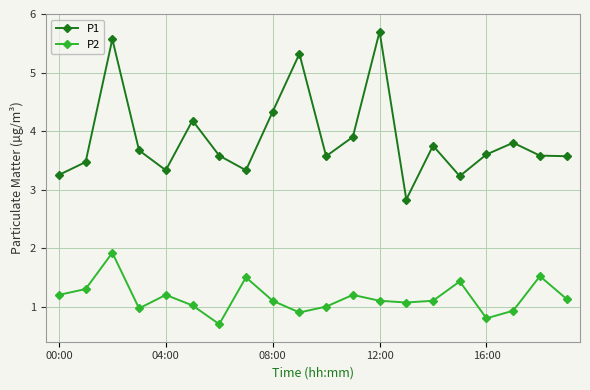

List the series in order of their peak value, highest first.

P1, P2